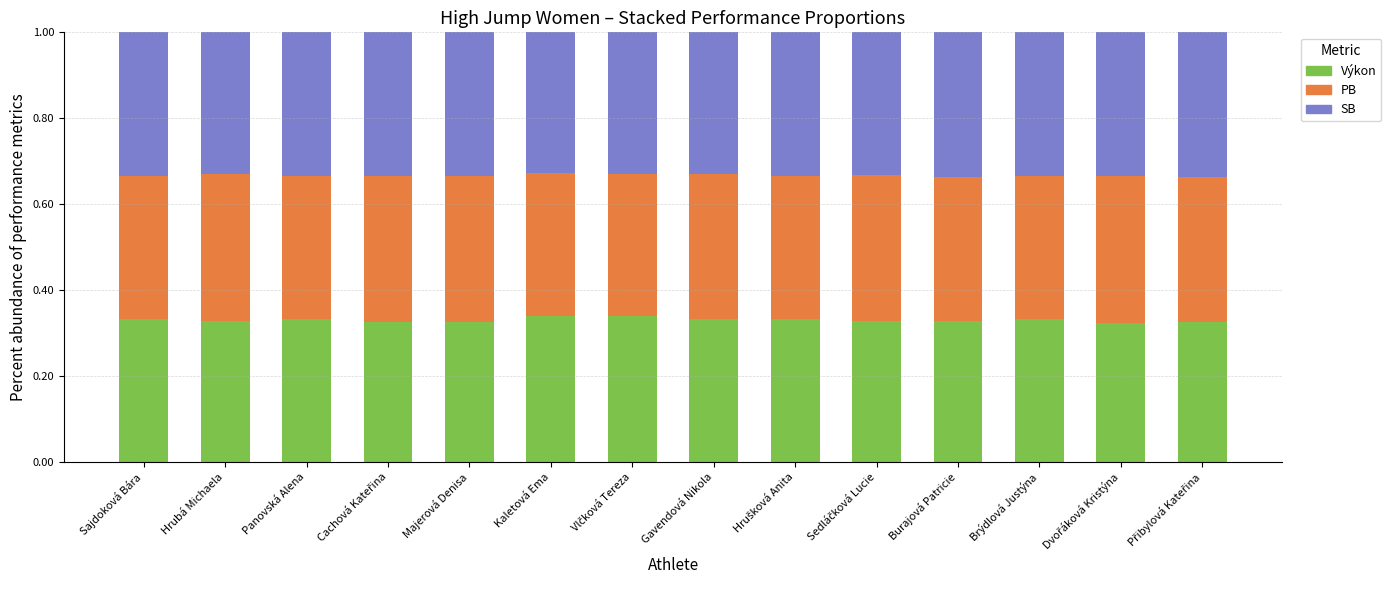

What is the total value across all series at Hrubá Michaela?

1.0